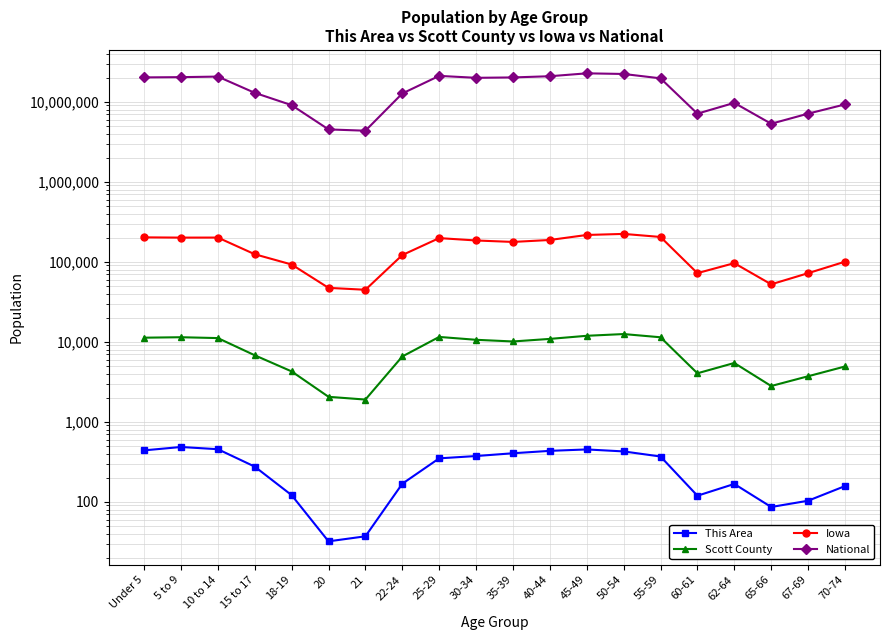

How many lines are shown in the chart?

4